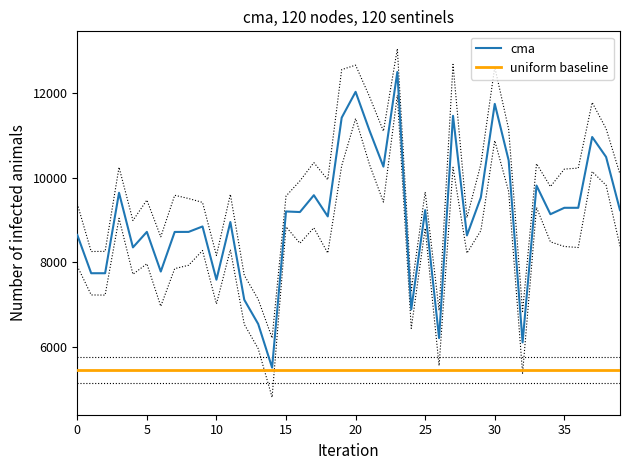

What is the difference between the highest and lowest values at 33?

4369.0